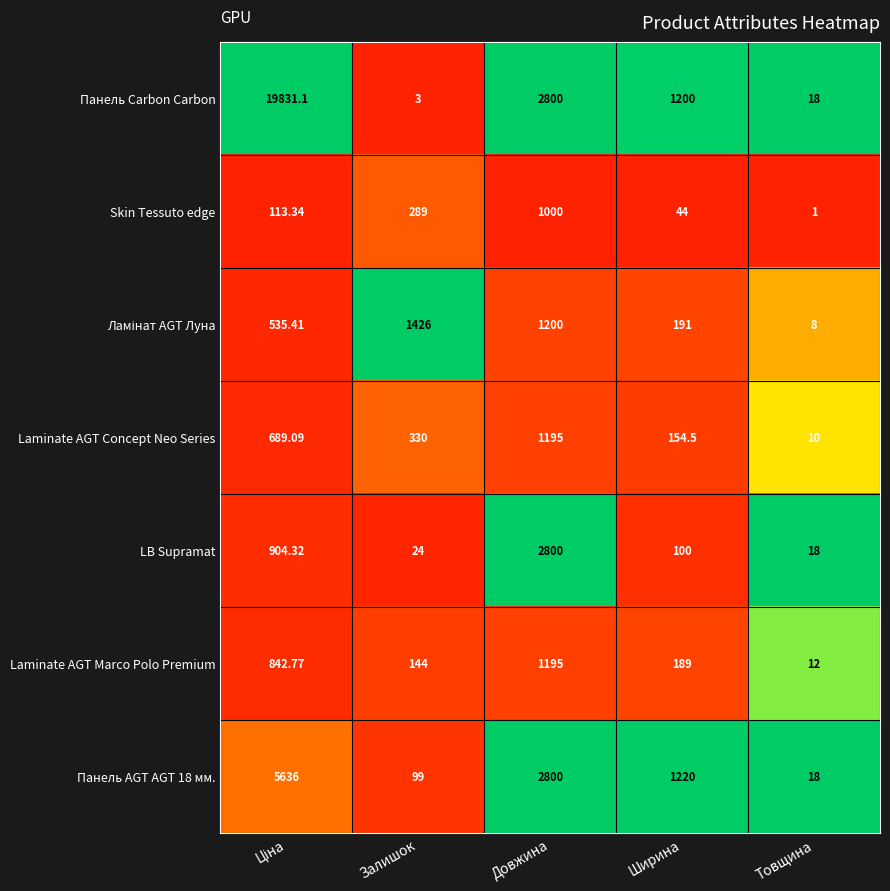

Is the value of Панель AGT AGT 18 мм. at Залишок greater than the value of Laminate AGT Concept Neo Series at Залишок?

No